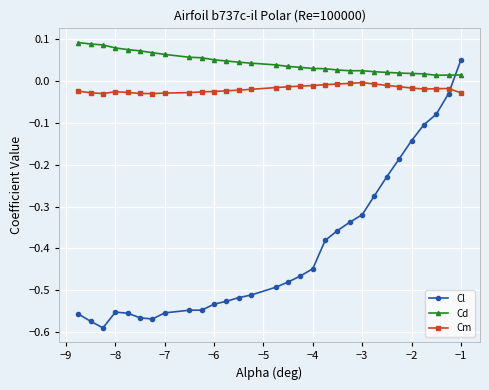

Which series has the largest total across all categories?

Cd